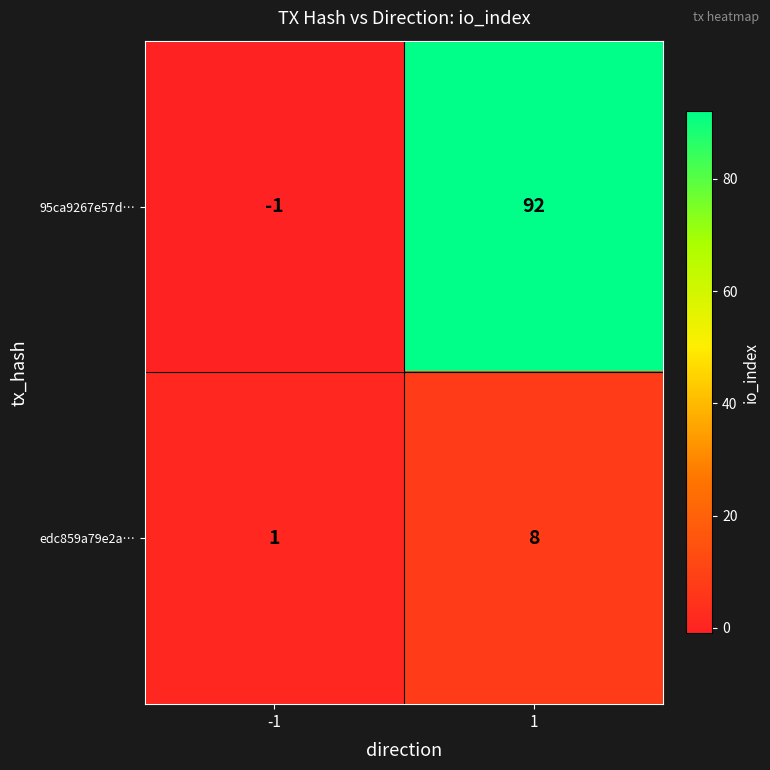

Reading left to right, what are all the values shown in this chart?

95ca9267e57d…: -1=-1	1=92
edc859a79e2a…: -1=1	1=8